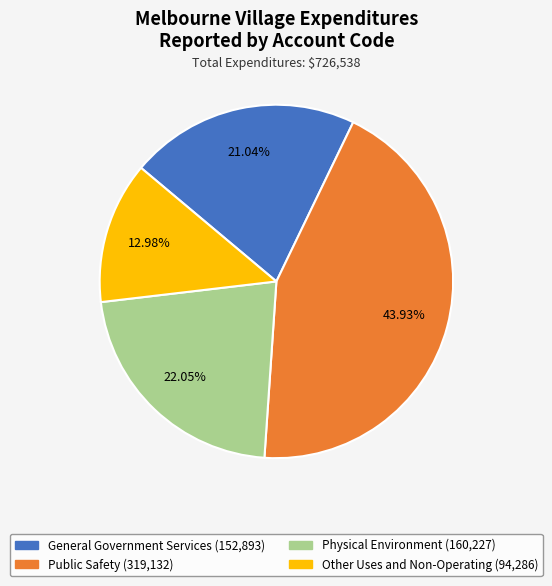

True or false: General Government Services accounts for 21% of the total.

True